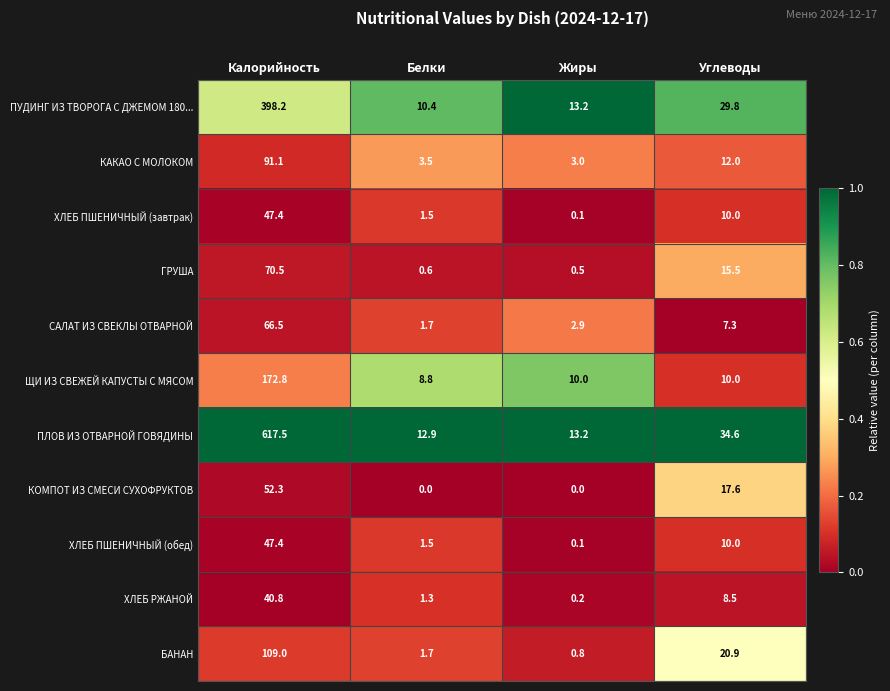

What is the spread (max minus min) of values at Жиры?

13.2